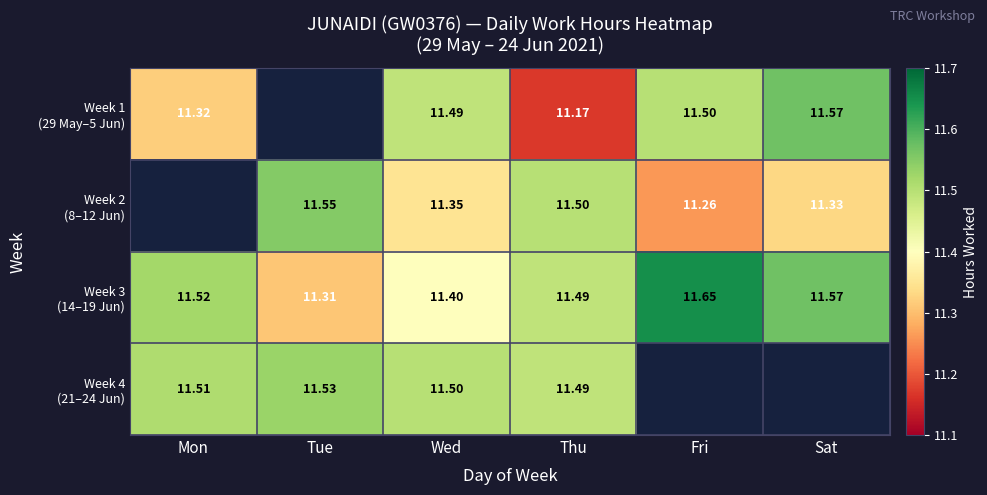

Which series has the largest total across all categories?

Week 3 (14–19 Jun)